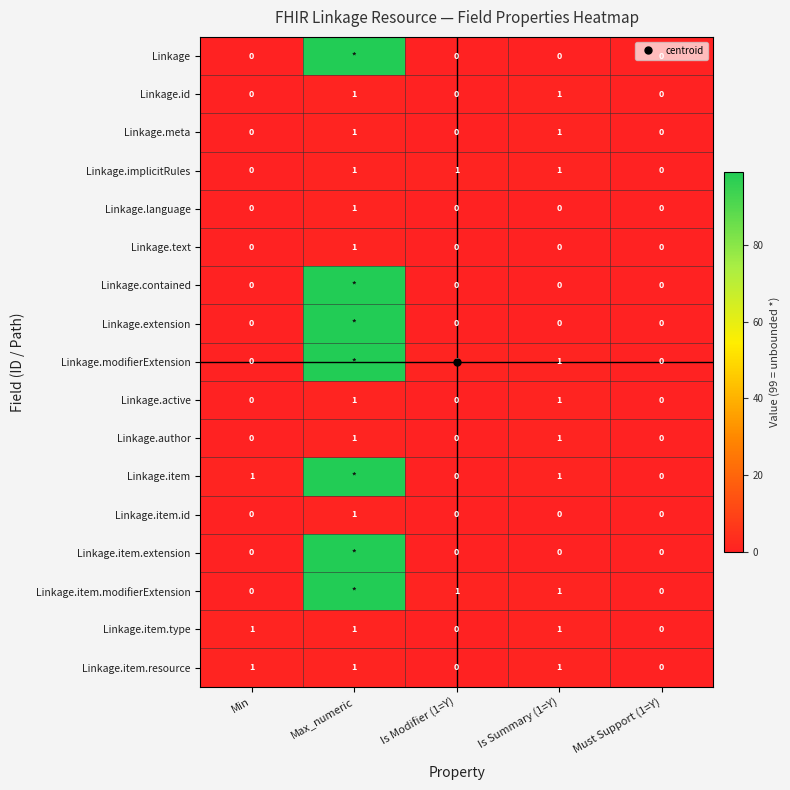

At which category is the sum across all series the highest?

Max_numeric